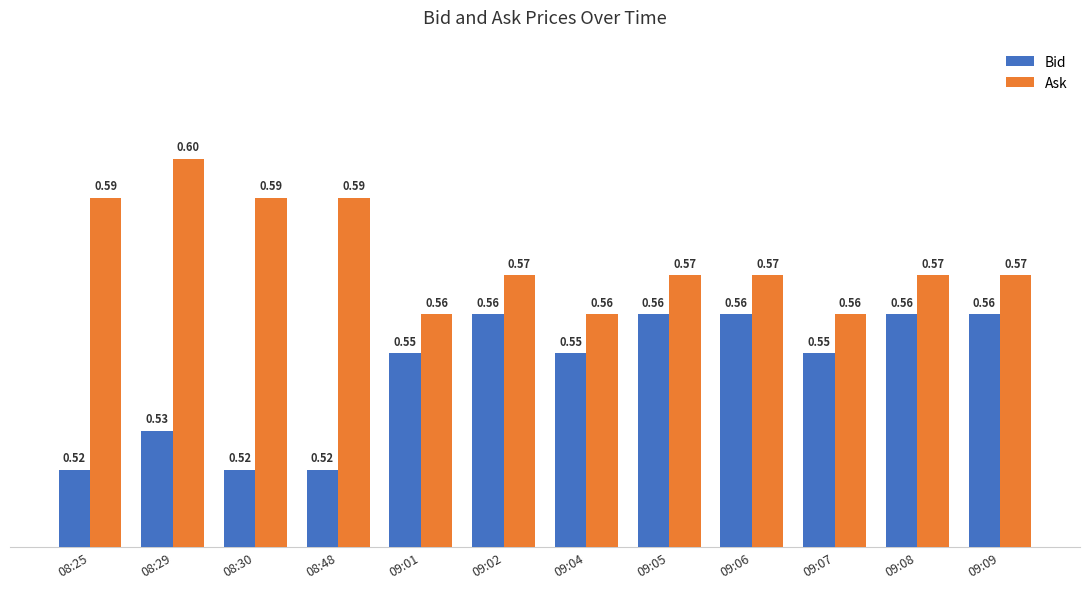

Between 08:29 and 09:07, which series saw the biggest shift?

Ask